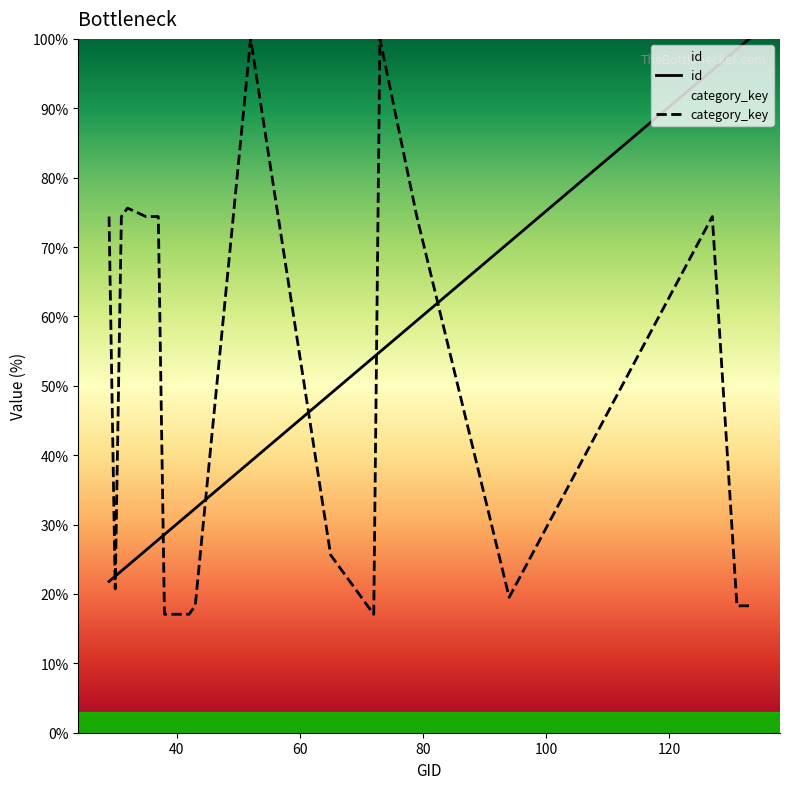

What is the highest value of the id series?

100.0